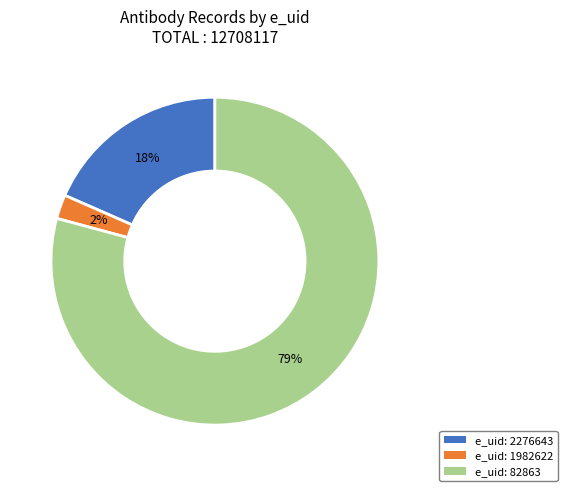

Is there any slice that represents more than half of the pie?

Yes